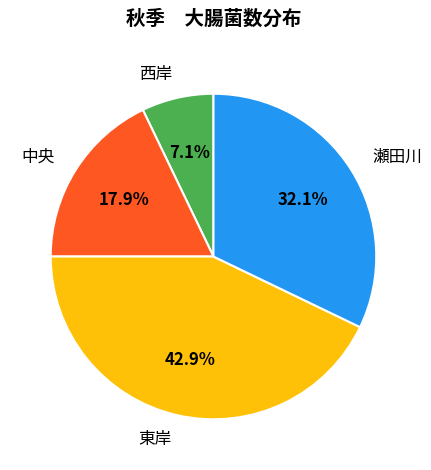

Is there a majority slice in this chart?

No